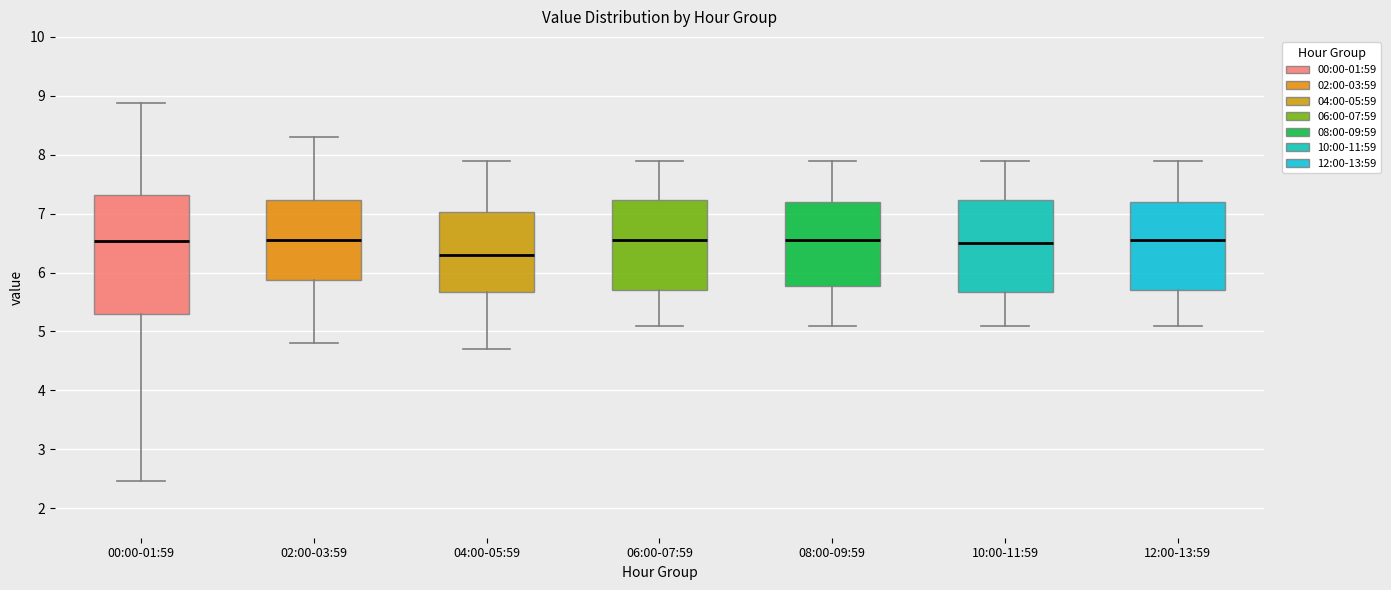

Comparing the boxes themselves (not the whiskers), which one is the tallest?

00:00-01:59